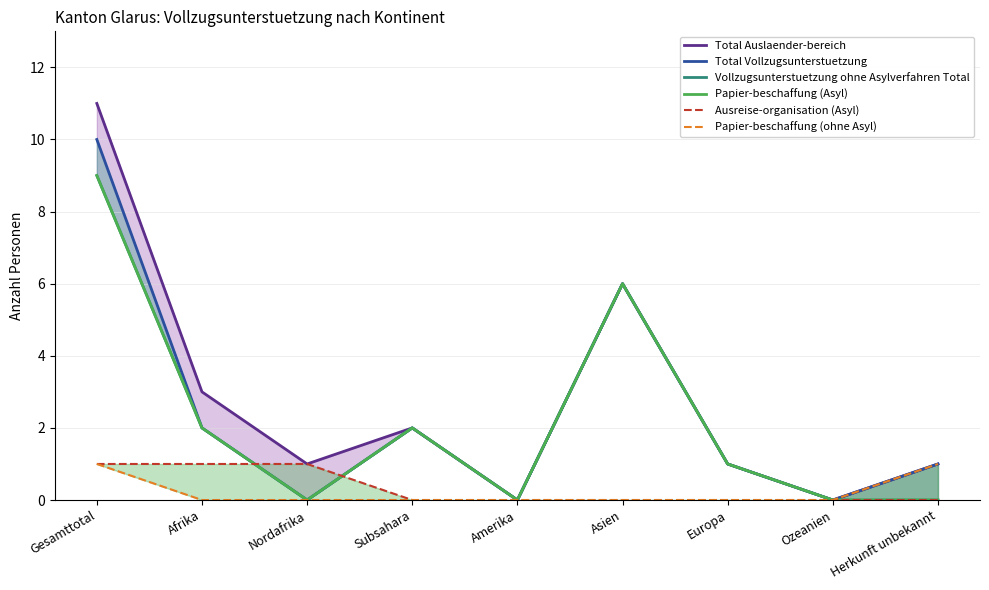

At which category is the sum across all series the highest?

Gesamttotal